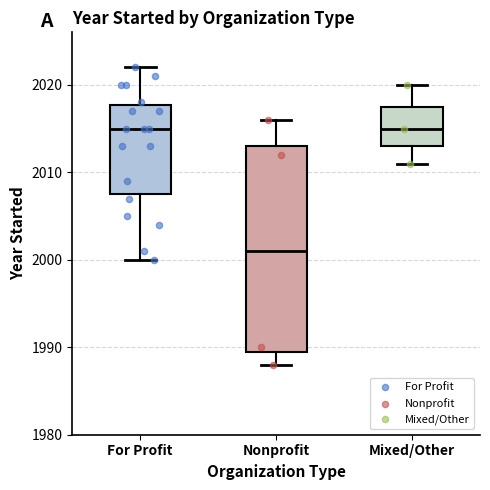

Reading left to right, read every box against the y-axis: the position of its median line, the range the box covers, and the ends of its whiskers. The values are not printed on the chart, so give them approximately, as read against the axis.

For Profit: median 2015, box 2008 to 2018, whiskers 2000 to 2022
Nonprofit: median 2001, box 1990 to 2013, whiskers 1988 to 2016
Mixed/Other: median 2015, box 2013 to 2018, whiskers 2011 to 2020